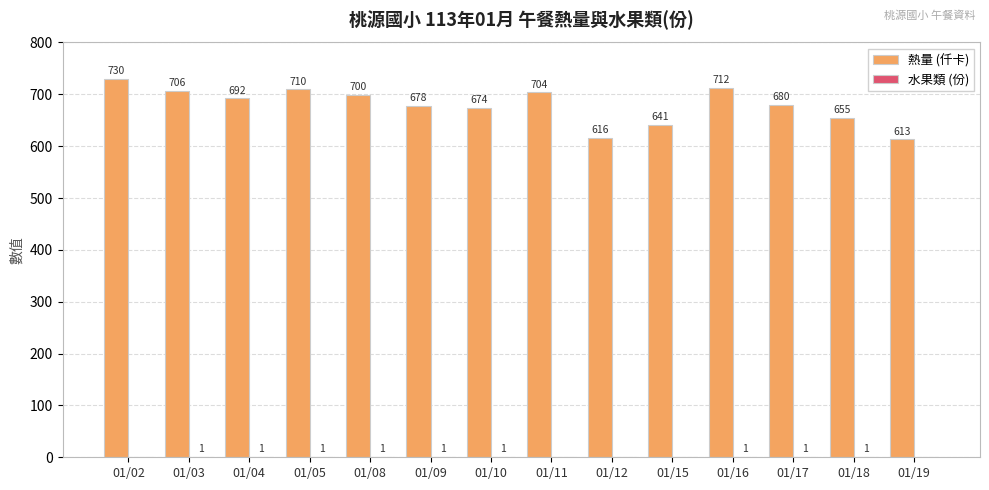

Between 01/03 and 01/17, which series saw the biggest shift?

熱量 (仟卡)